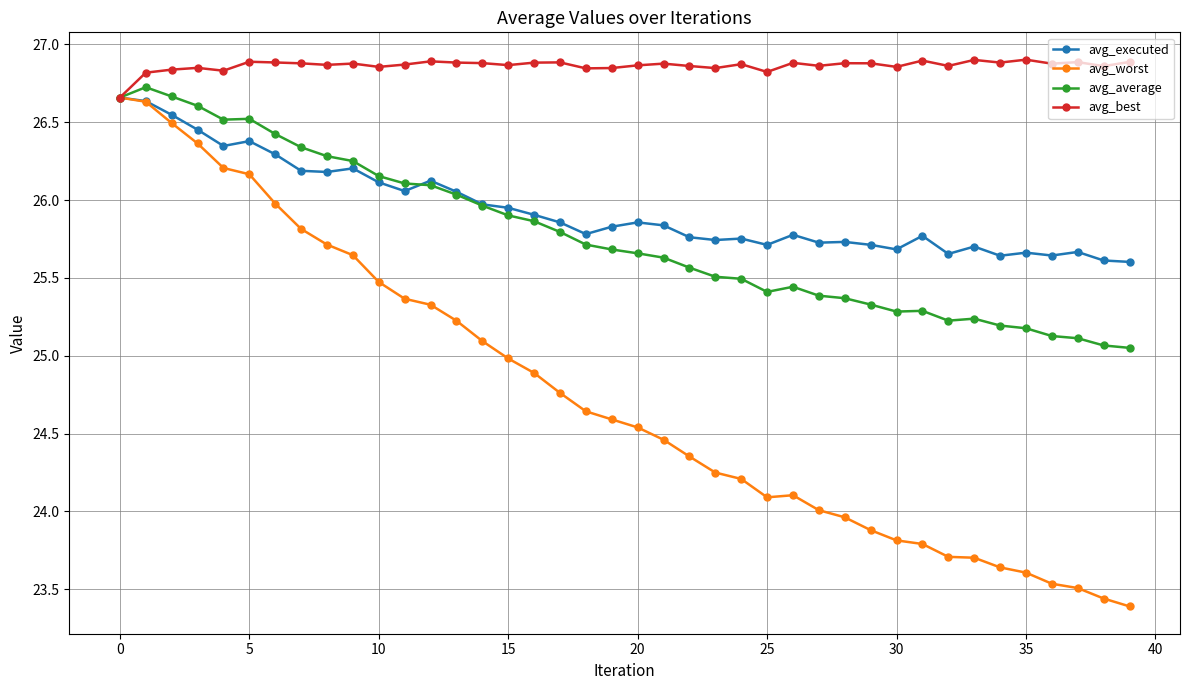

True or false: avg_average has more than 2 interior local peaks.

True